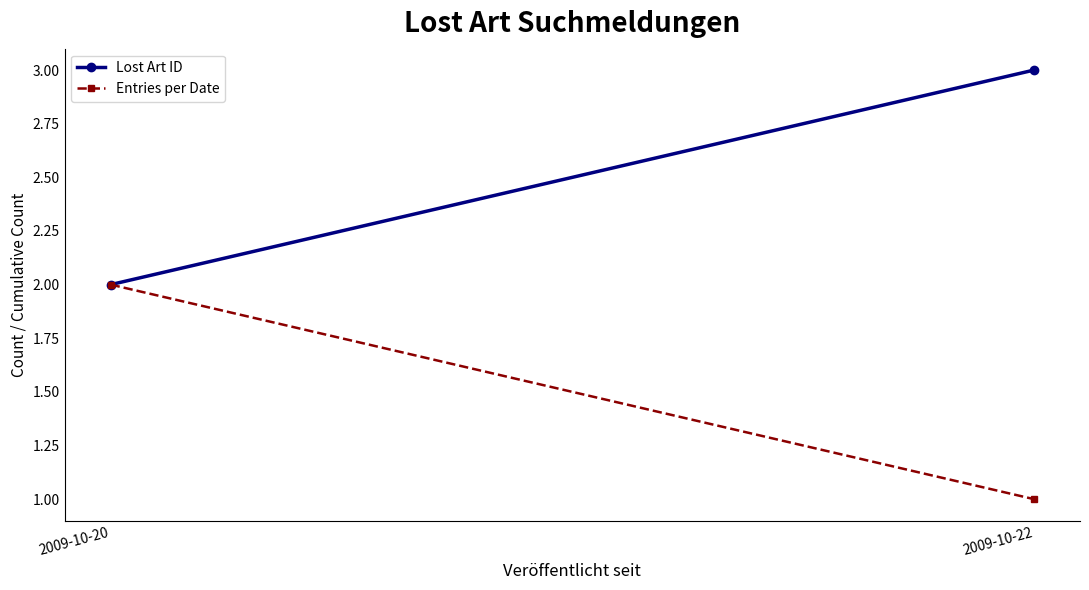

Which series has the widest spread of values?

Lost Art ID